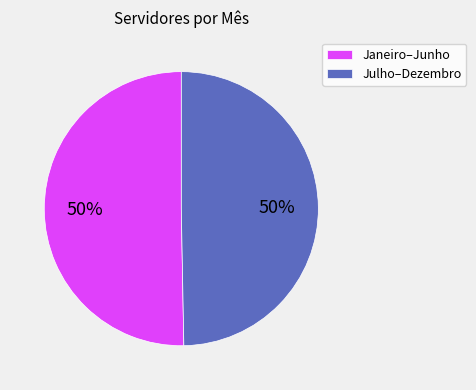

Do Julho–Dezembro and Janeiro–Junho together represent more than half of the pie?

Yes